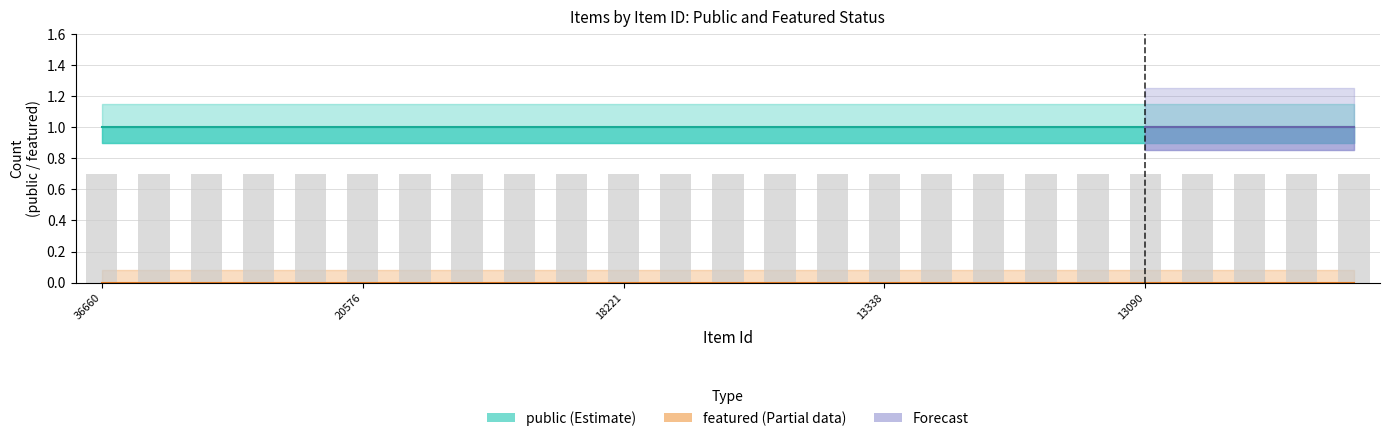

List the series in order of their overall mean, lowest first.

featured, public